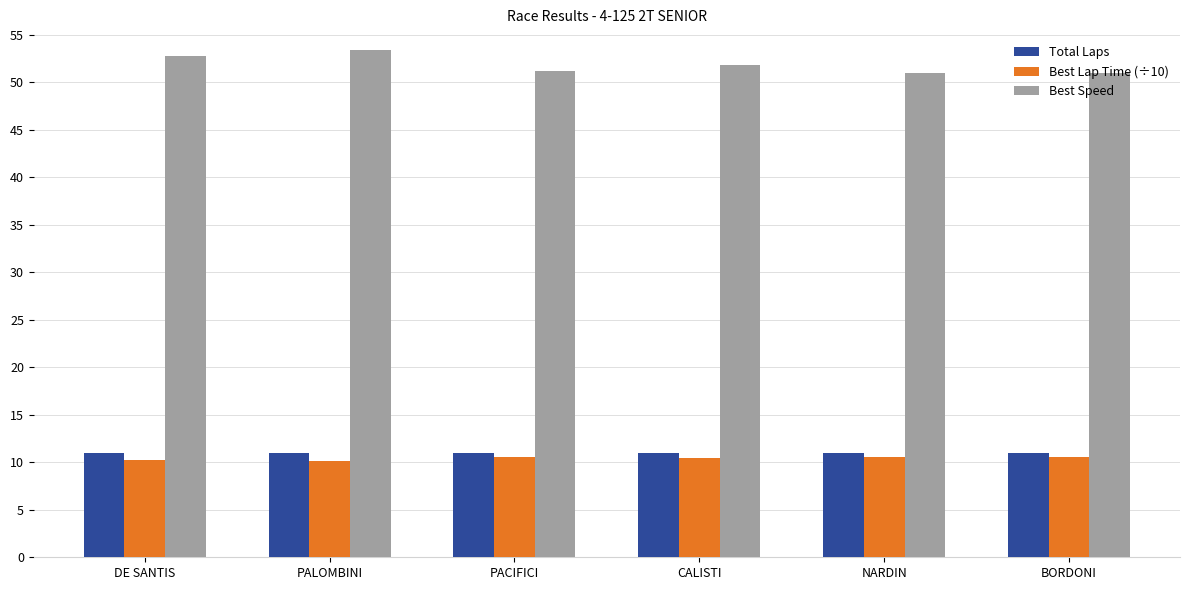

What is the spread (max minus min) of values at DE SANTIS?

42.5